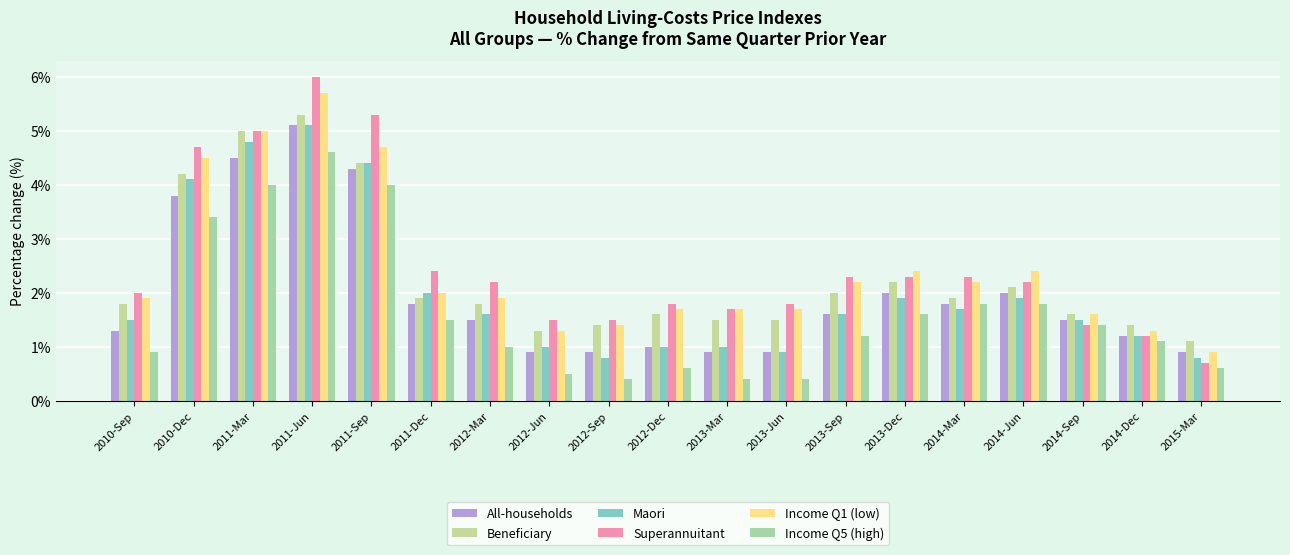

At which label does Income Q1 (low) first exceed 1?

2010-Sep